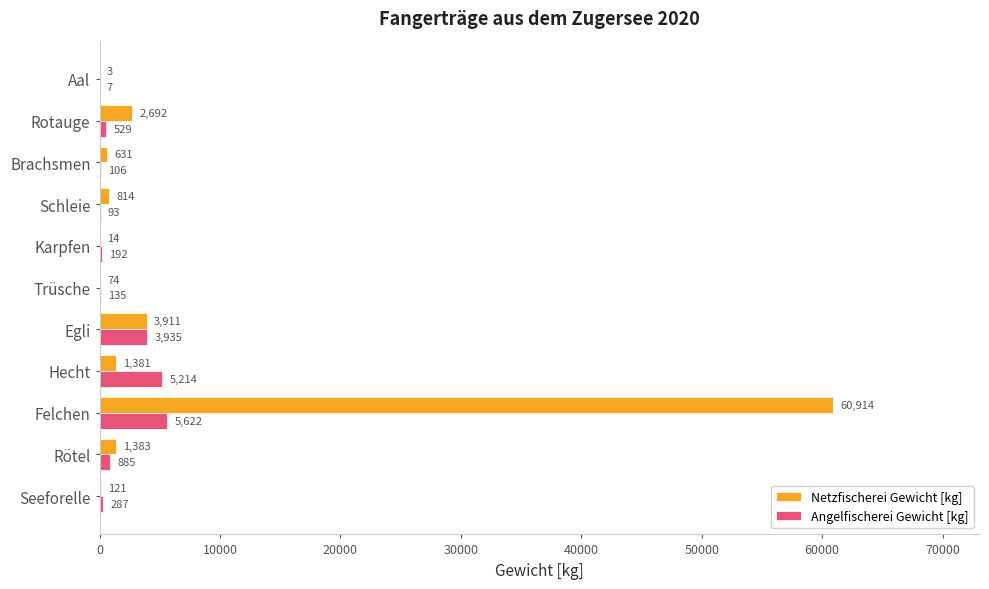

Which series changed the most between Egli and Rotauge?

Angelfischerei Gewicht [kg]